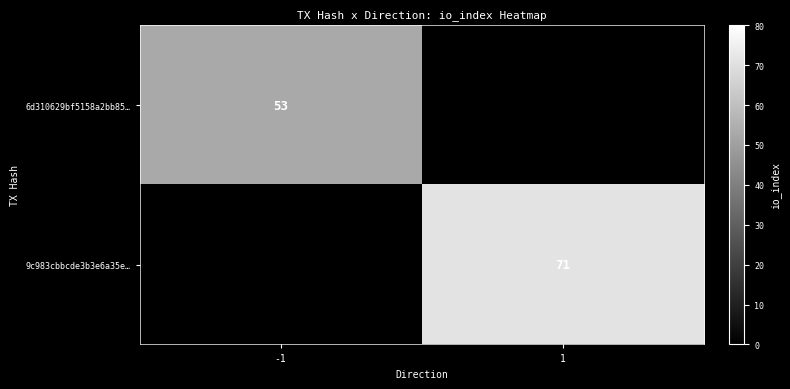

The 9c983cbbcde3b3e6a35e… series shows 34 at 1. True or false?

False